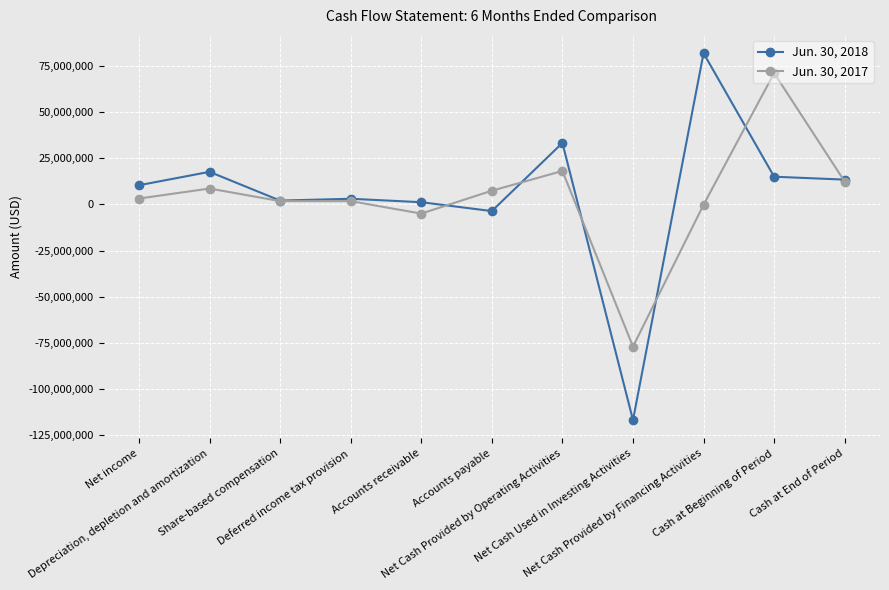

What is the label of the 4th point from the right?

Net Cash Used in Investing Activities